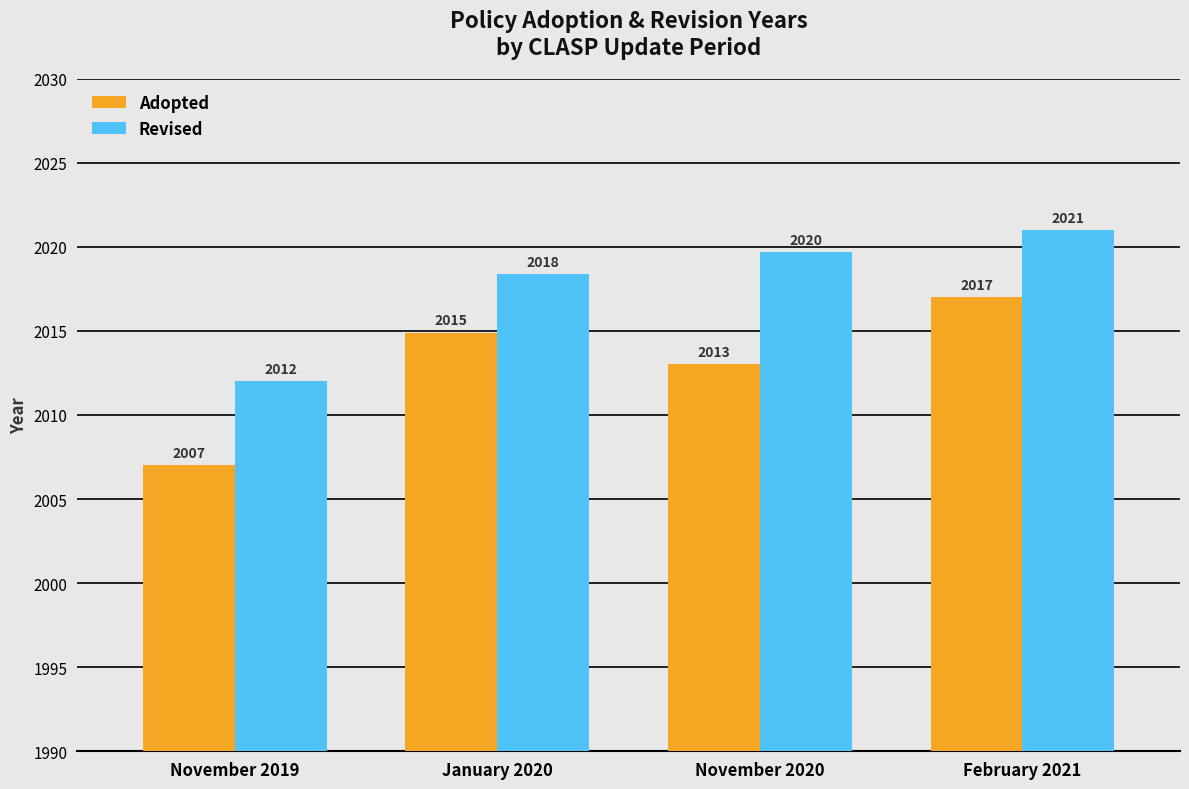

Read the Adopted value at February 2021.

2017.0